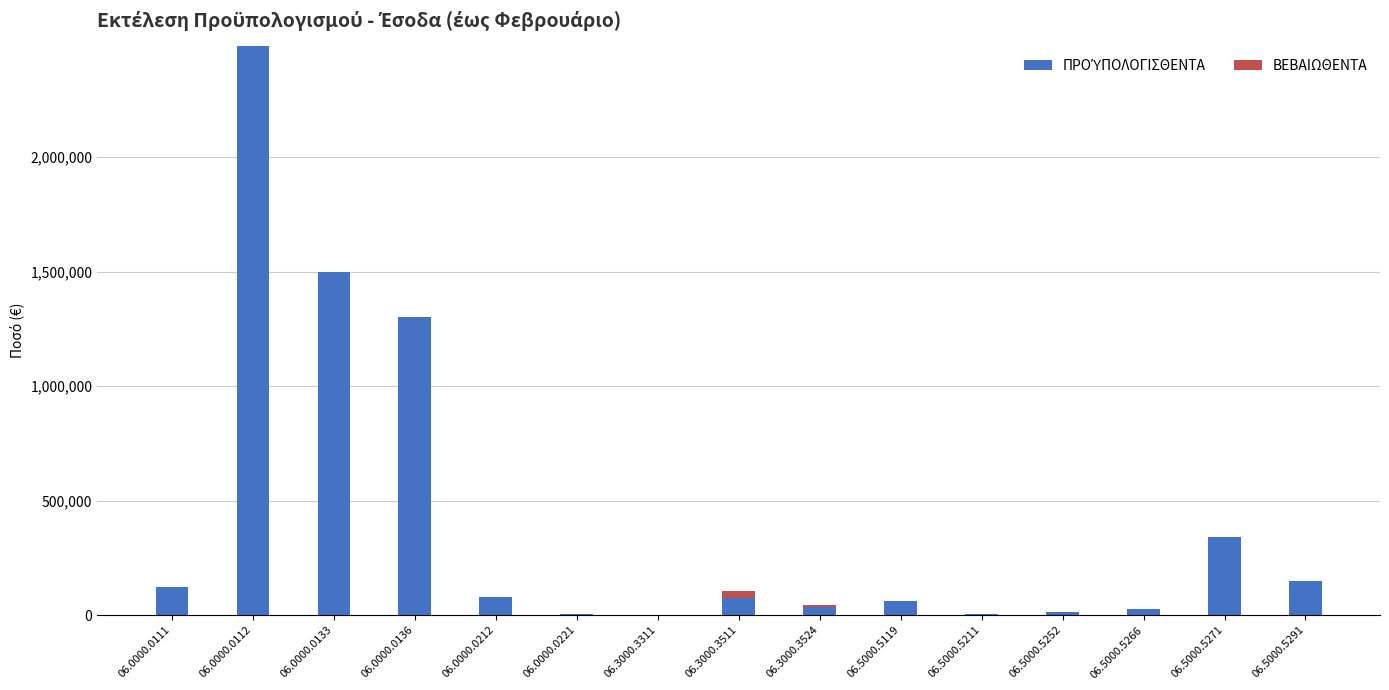

What is the total value across all series at 06.5000.5291?

150000.0